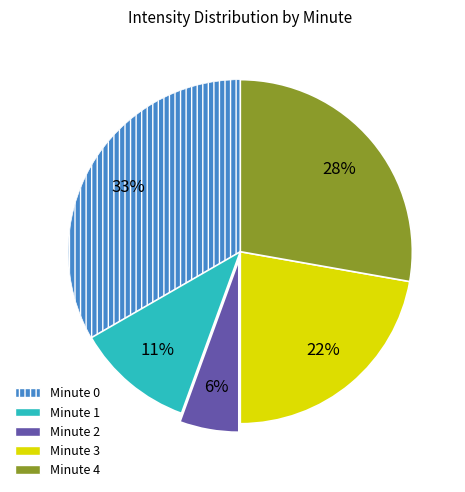

Does any single category account for the majority?

No